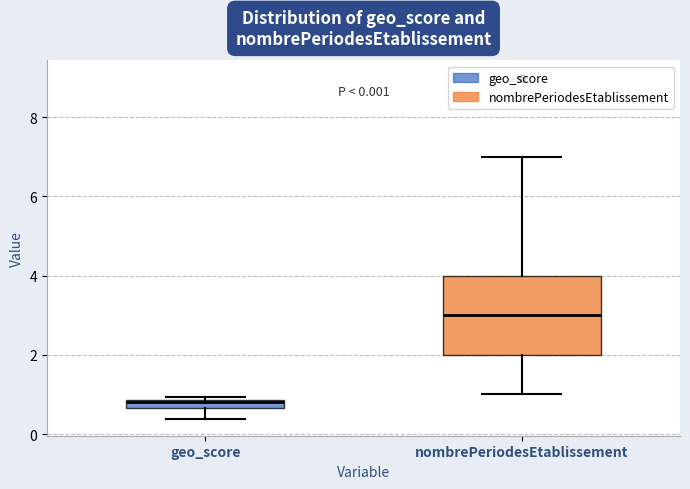

Which box is the tallest, from its lower edge to its upper edge?

nombrePeriodesEtablissement